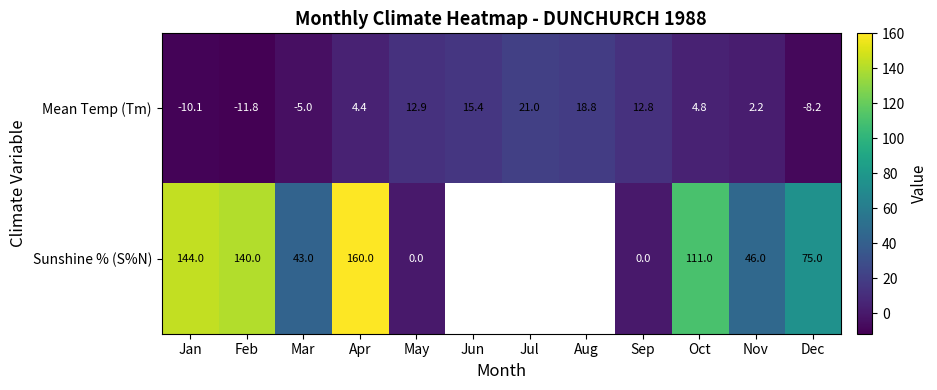

The value of Sunshine % (S%N) at Mar is 74.0. True or false?

False